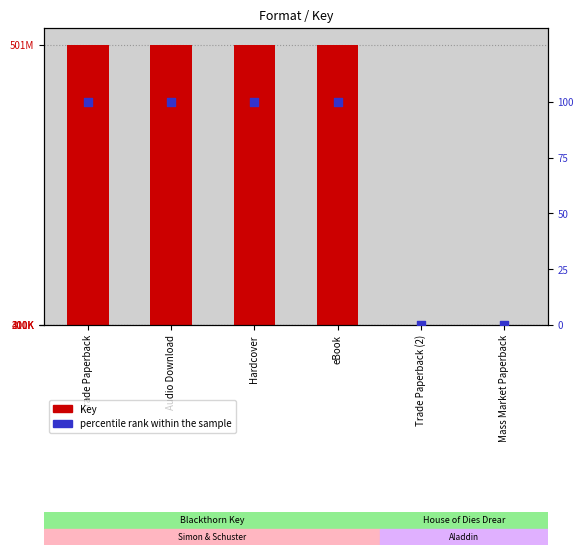

Which series contains the lowest Y value?

percentile rank within the sample